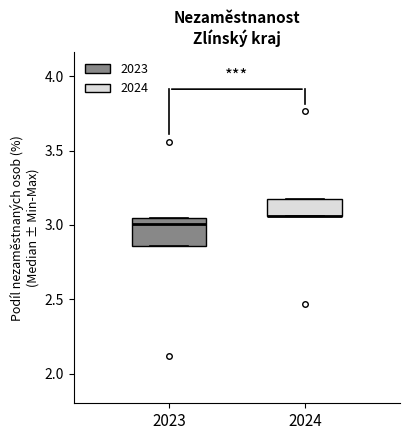

Reading left to right, read every box against the y-axis: the position of its median line, the range the box covers, and the ends of its whiskers. The values are not printed on the chart, so give them approximately, as read against the axis.

2023: median 3.00, box 2.85 to 3.05, whiskers 2.85 to 3.05
2024: median 3.05 (drawn on the box's lower edge), box 3.05 to 3.20, whiskers 3.05 to 3.20